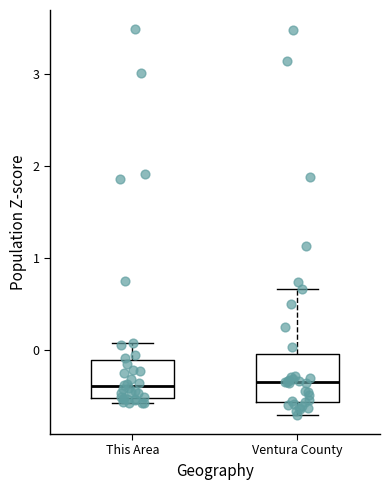

Where is the lower edge of the box for This Area on the y-axis? The values are not printed on the chart, so give them approximately, as read against the axis.

-0.5